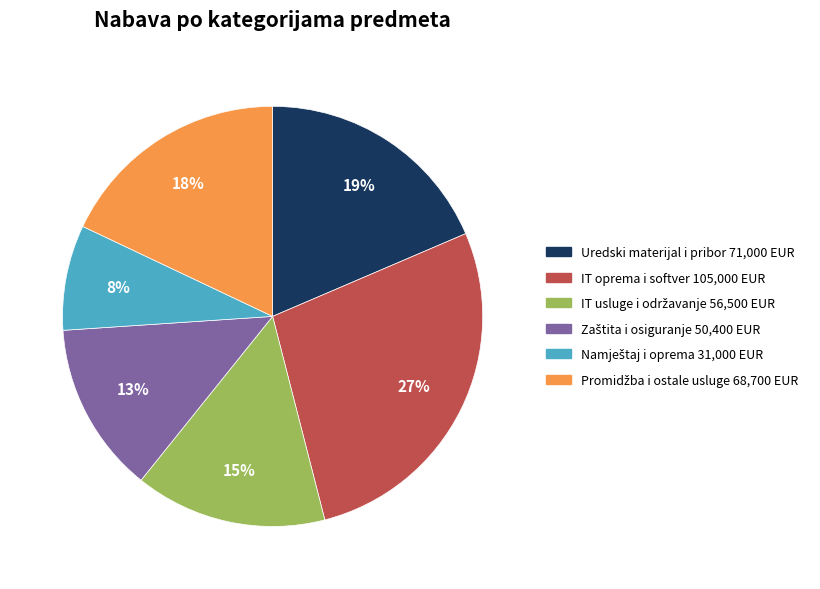

To the nearest percent, what is the average slice percentage?

17%